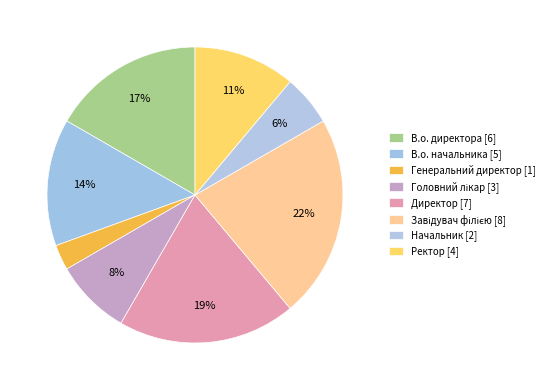

How many slices are in this pie chart?

8